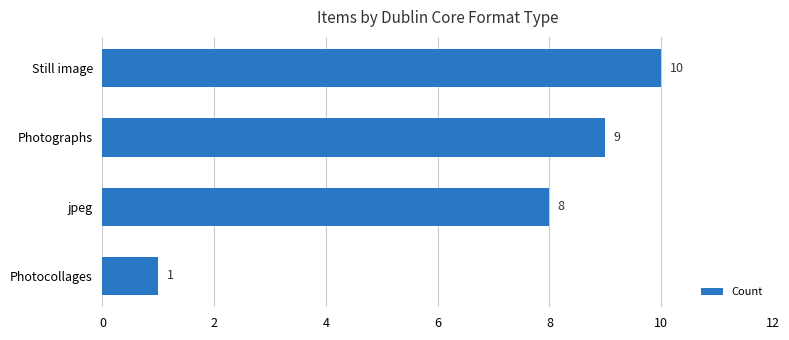

What is the smallest value displayed?

1